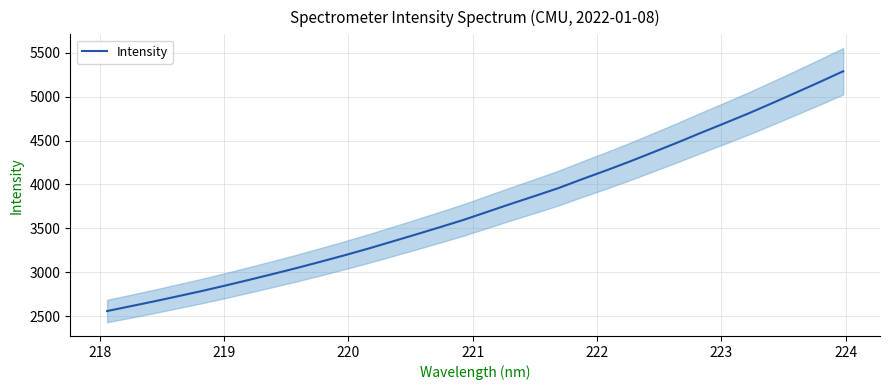

What is the highest value of the Intensity series?

5289.5